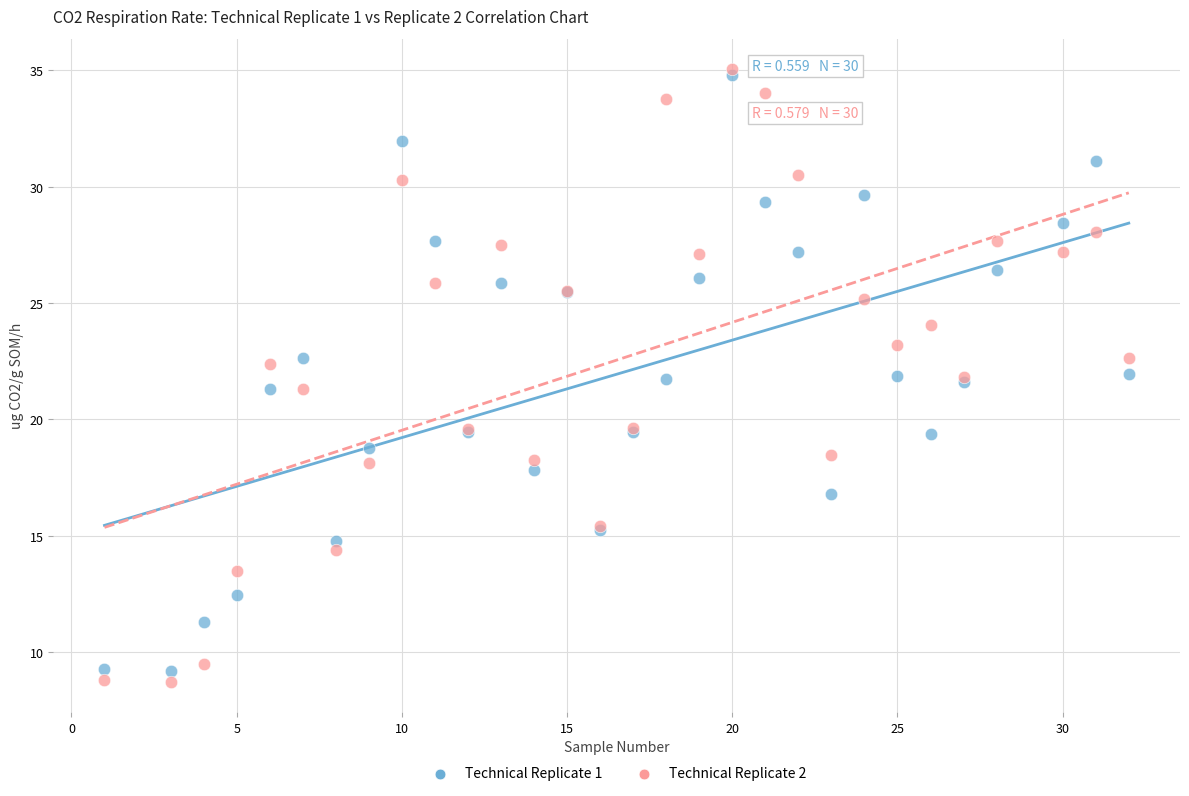

What are all the series names shown in the legend?

Technical Replicate 1, Technical Replicate 2